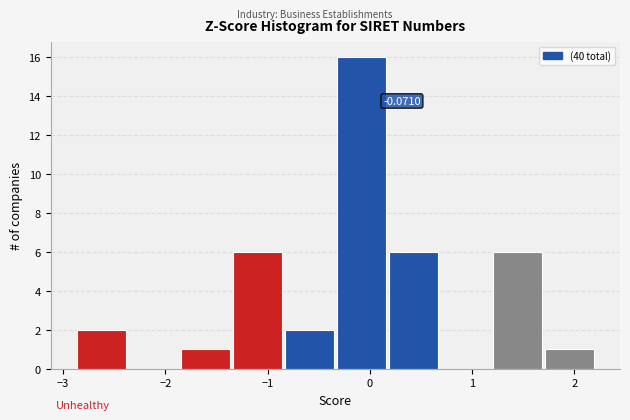

Which range on the x-axis has the tallest bar?

-0.3 to 0.2